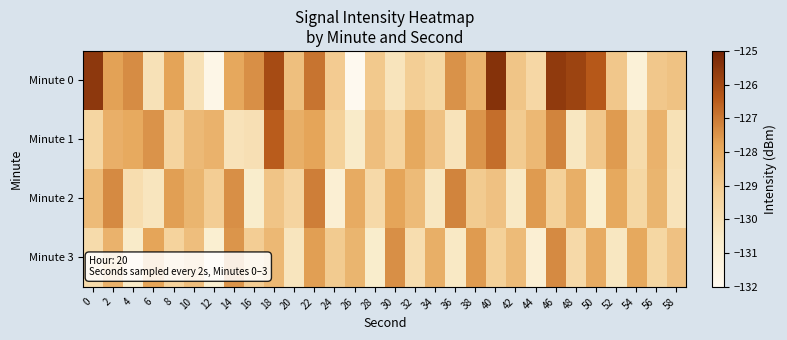

Which series changed the most between 36 and 58?

Minute 2